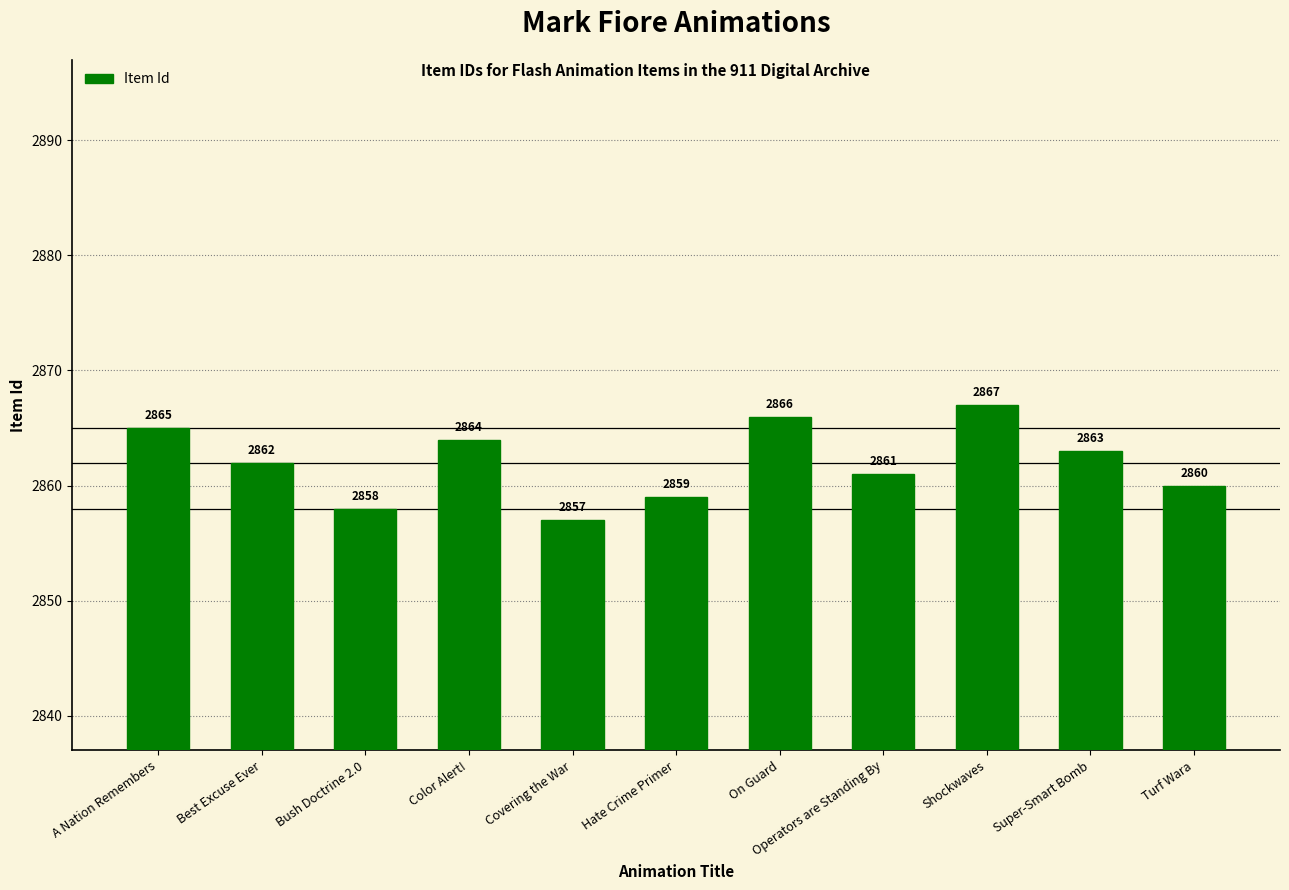

What is the label of the 10th bar from the right?

Best Excuse Ever